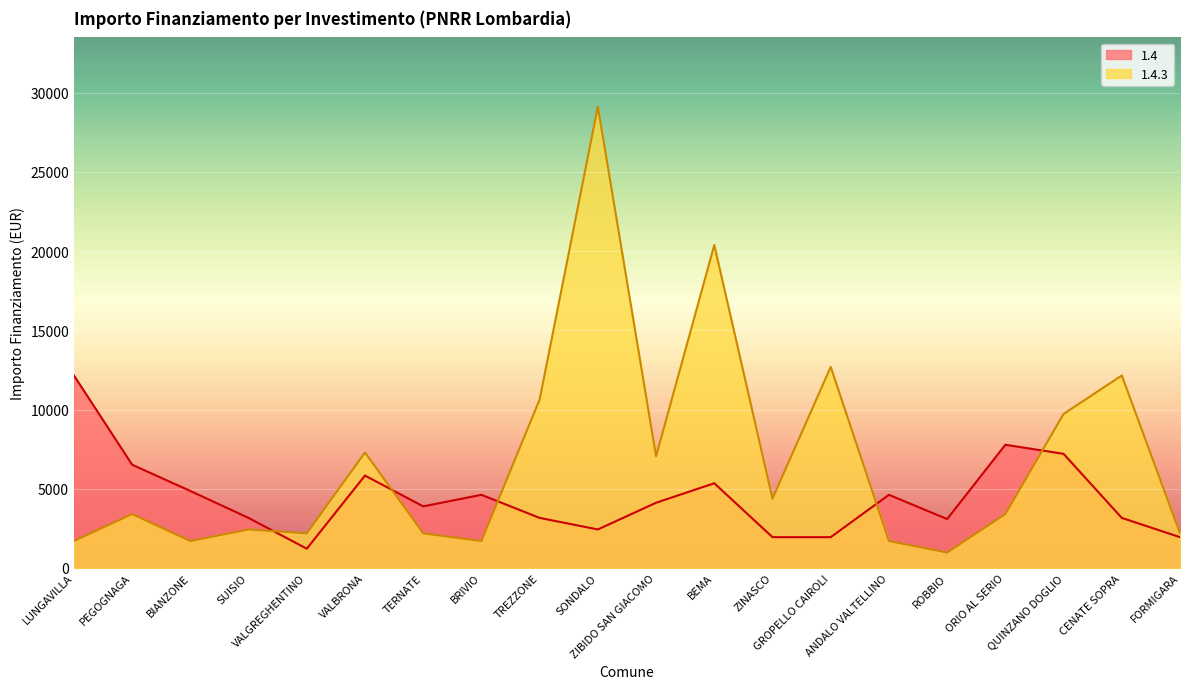

Does the chart display data point markers on the line(s)?

No